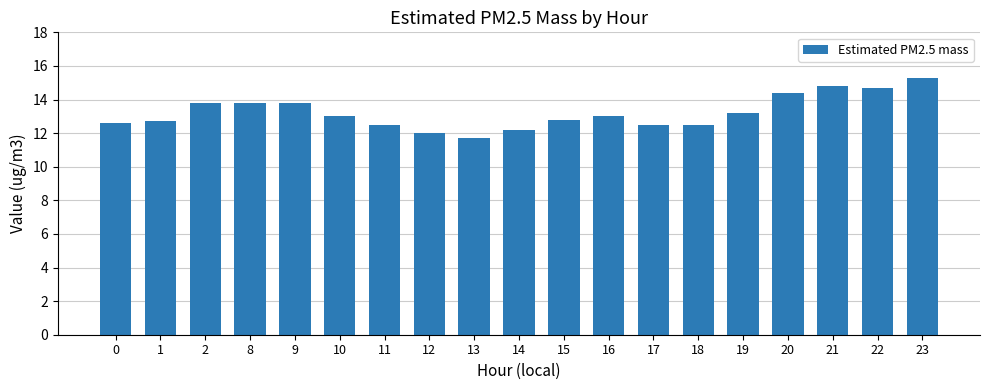

What is the sum of all values?

251.3